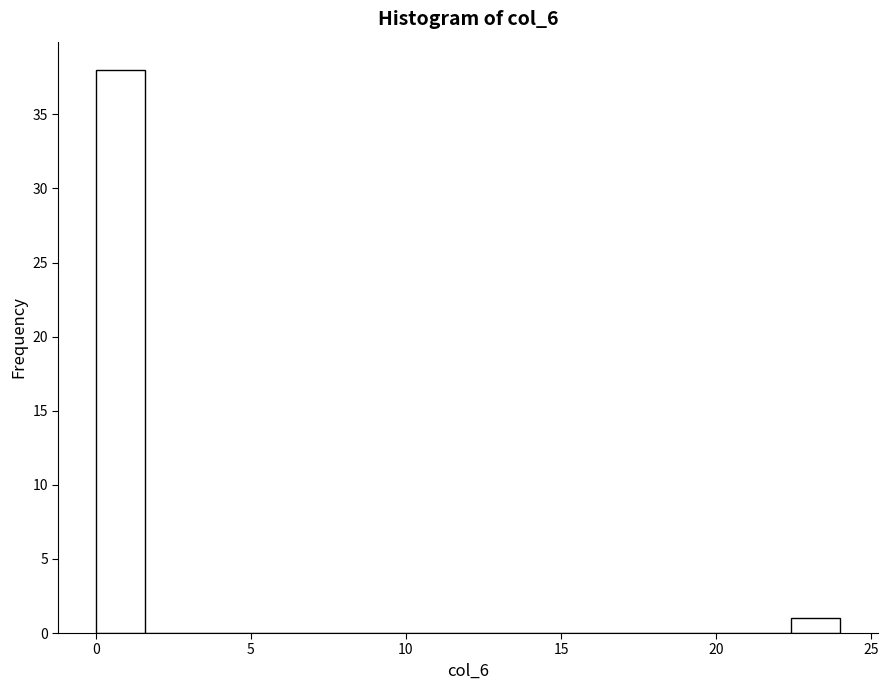

Read against the x-axis, roughly where is the centre of the tallest bar?

1.0